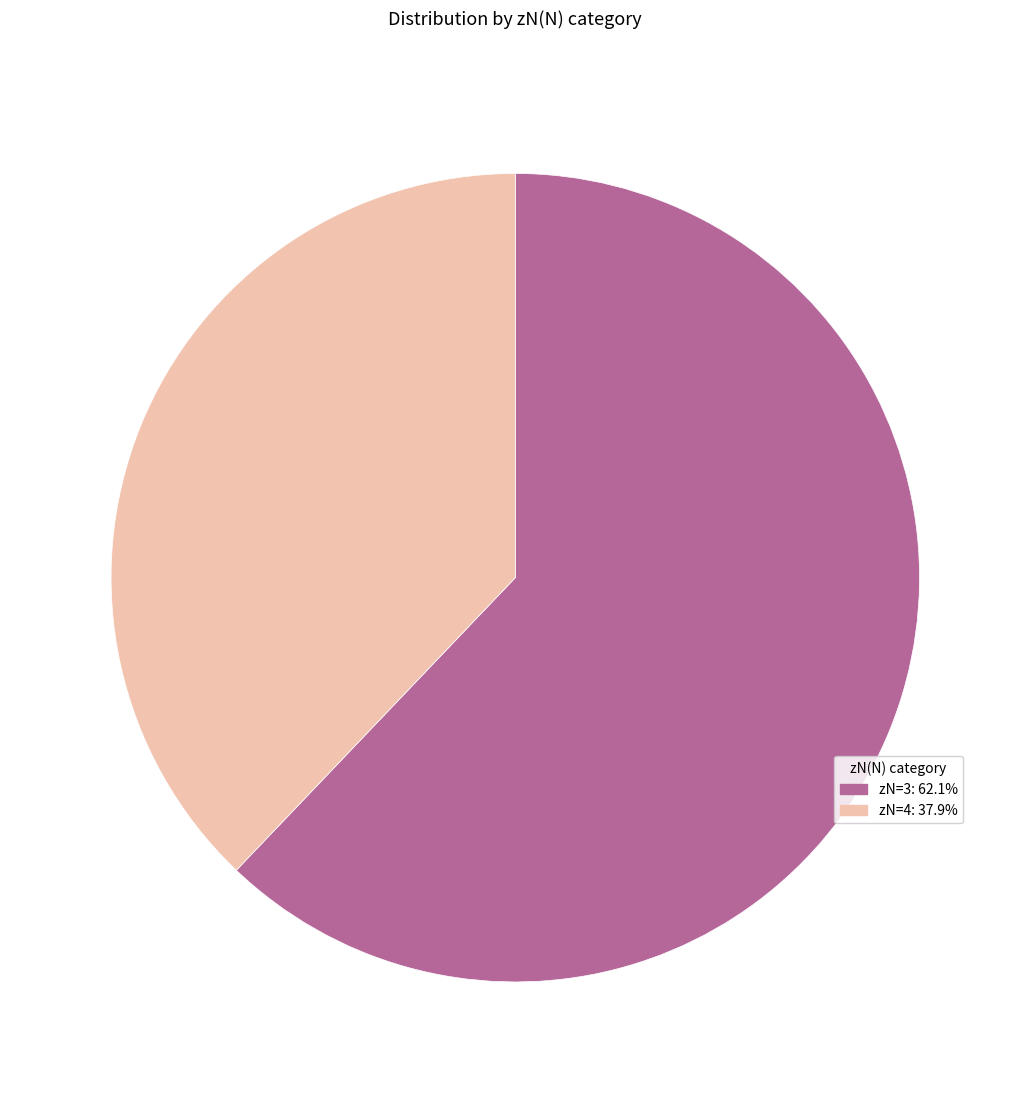

Is there a majority slice in this chart?

Yes